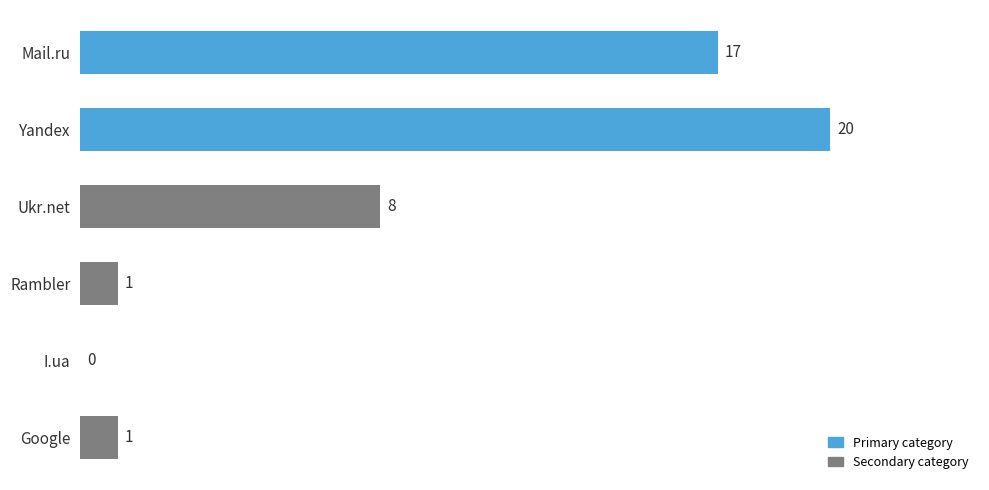

The value at Ukr.net is 8. True or false?

True